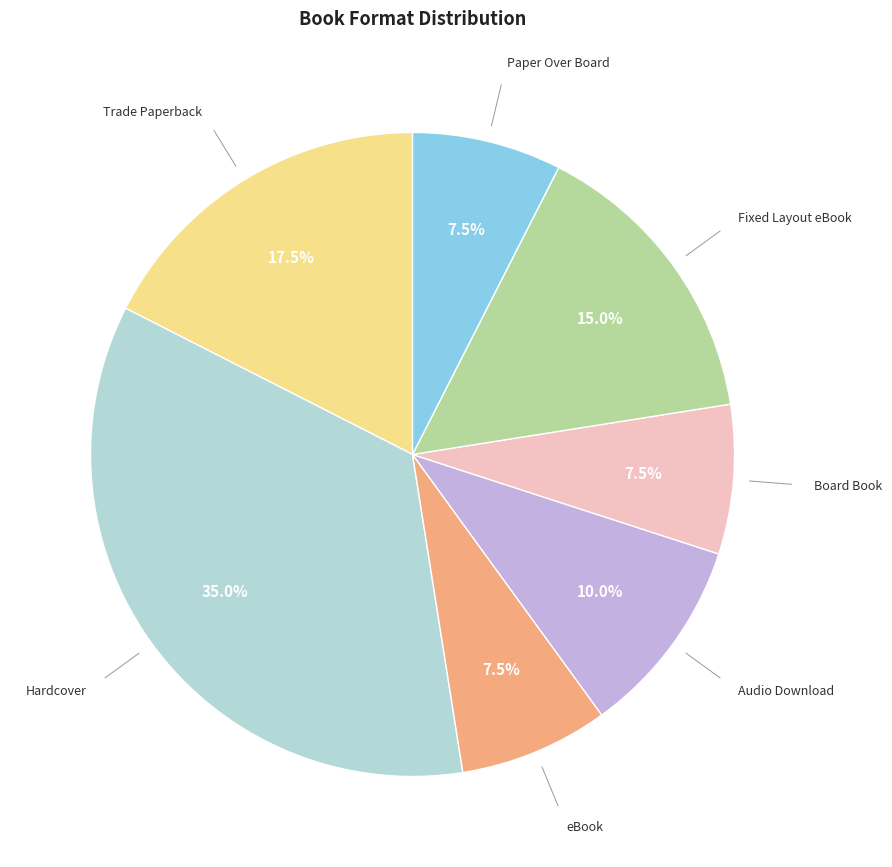

Does any single category account for the majority?

No